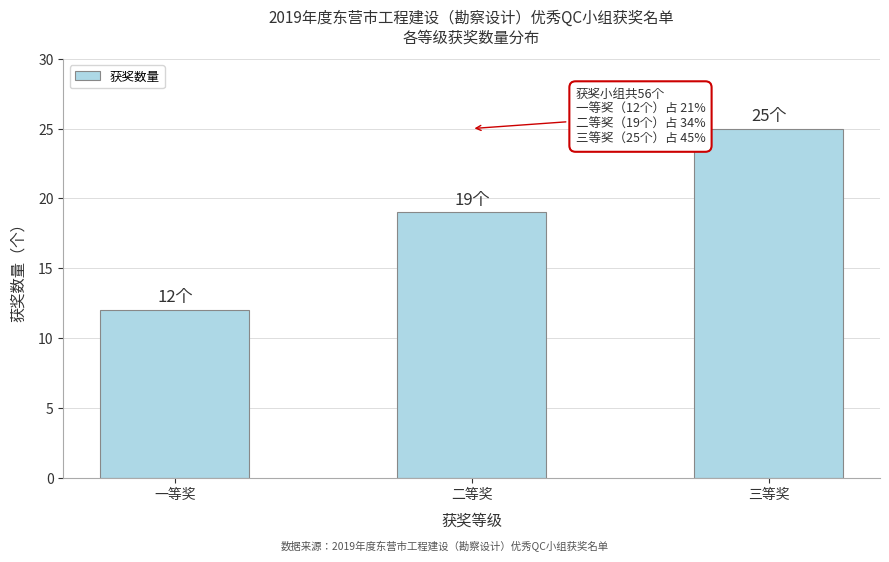

Reading left to right, what are all the values shown in this chart?

12	19	25